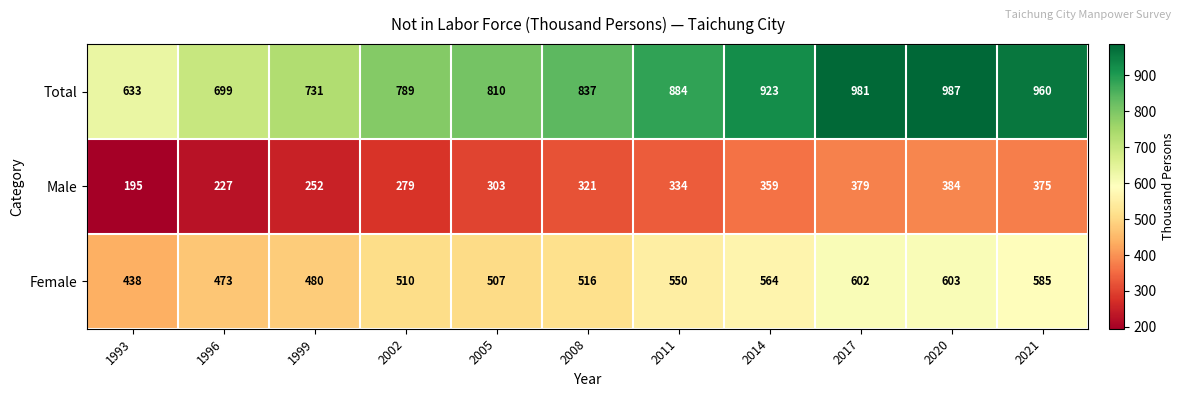

Which series has the widest spread of values?

Total